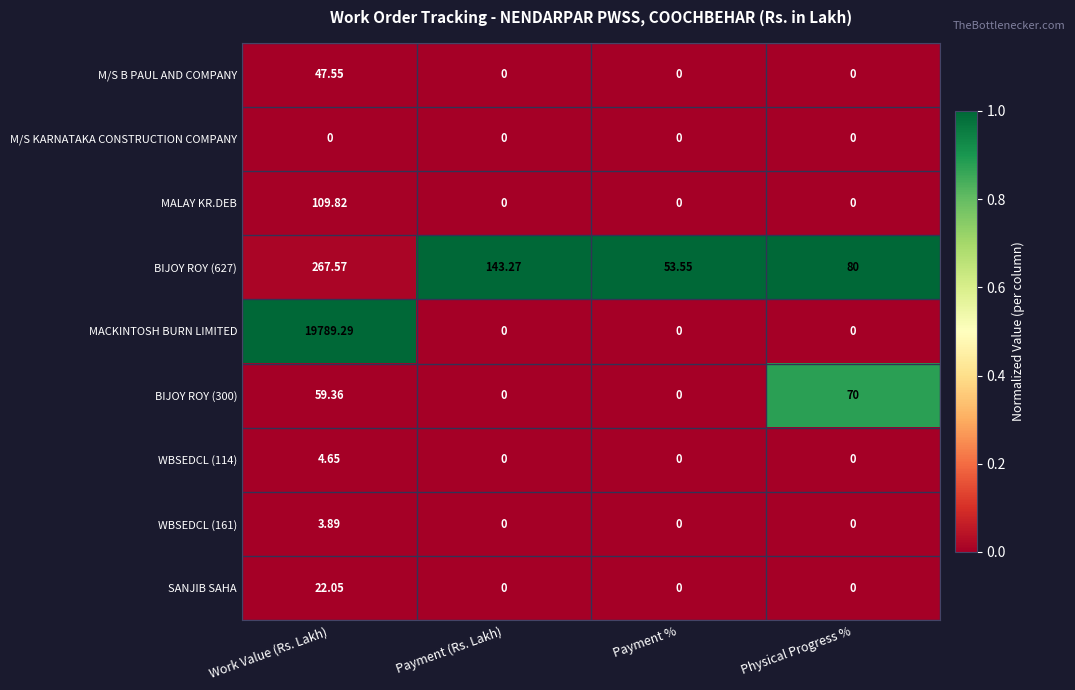

Between Work Value (Rs. Lakh) and Payment %, which series saw the biggest shift?

MACKINTOSH BURN LIMITED